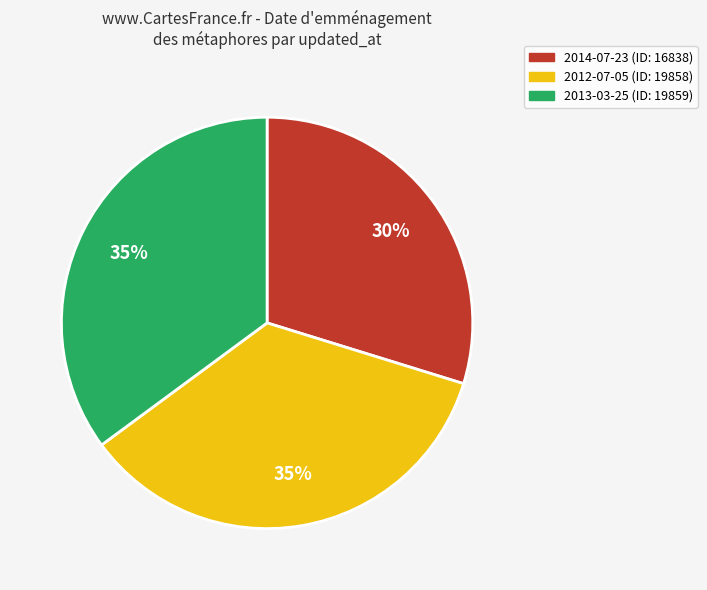

To the nearest percent, what percentage of the pie is 2014-07-23?

30%